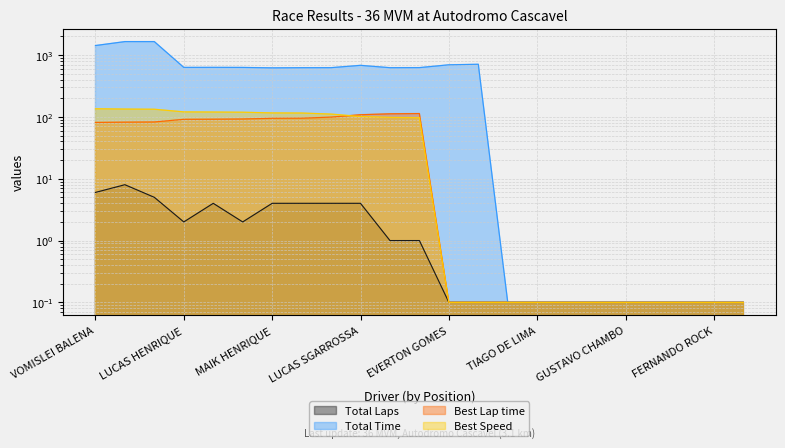

What is the label of the 11th point from the right?

EVERTON GOMES